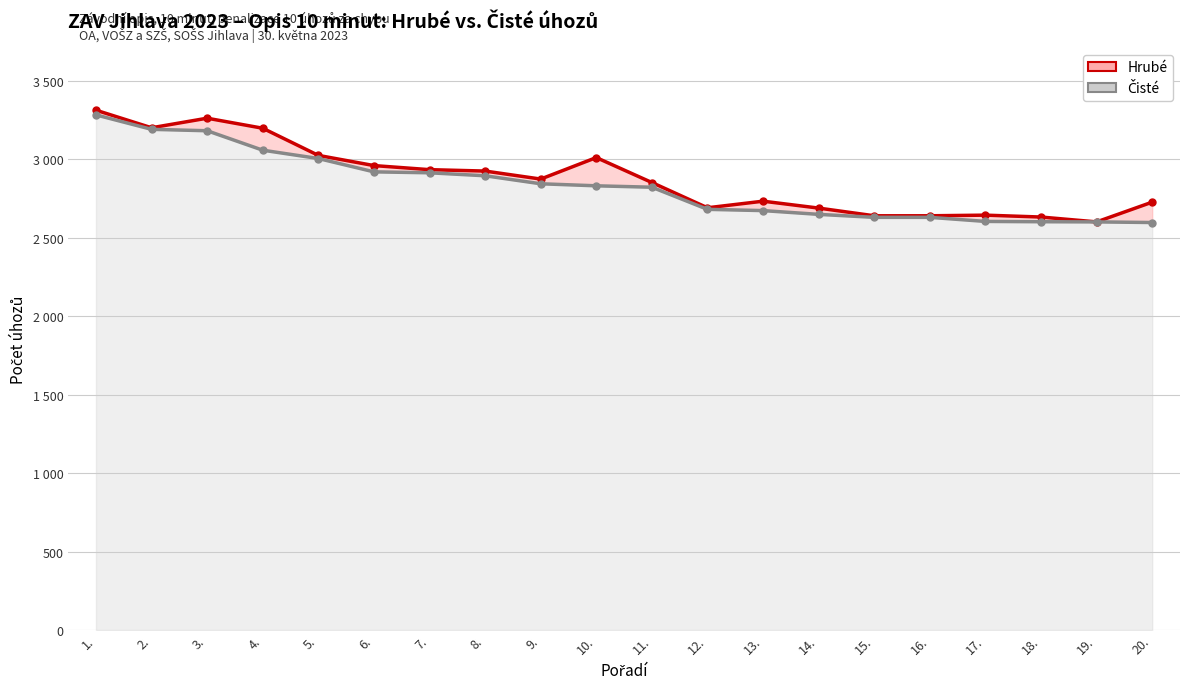

Where is the first local maximum for Hrubé?

3.